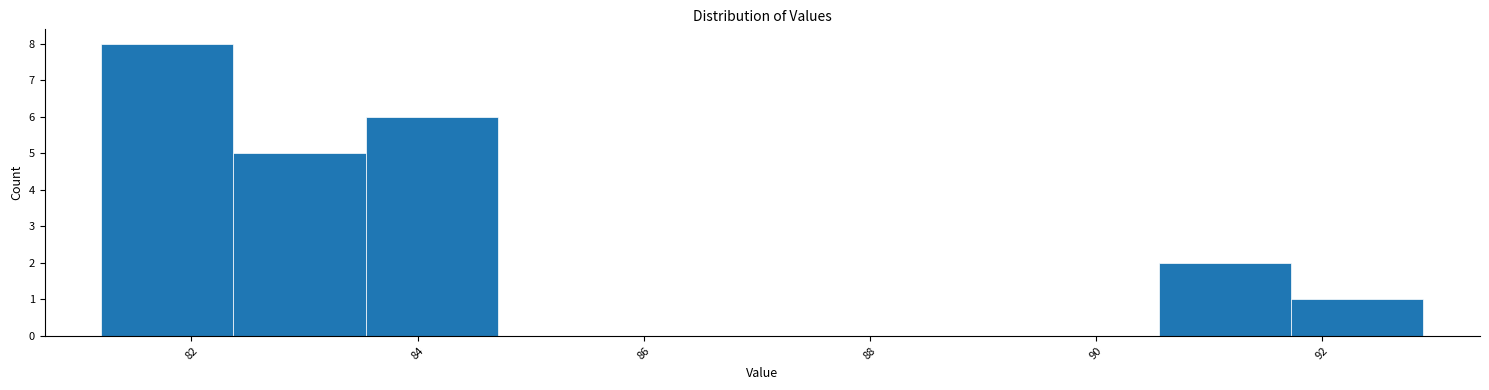

Reading left to right, transcribe this chart: for each bar, give the range it covers on the x-axis and its height. Neither the bar edges nor the heights are printed on the chart, so give them approximately, as read against the axes.

81.2 to 82.4: 8
82.4 to 83.6: 5
83.6 to 84.8: 6
84.8 to 85.8: 0
85.8 to 87.0: 0
87.0 to 88.2: 0
88.2 to 89.4: 0
89.4 to 90.6: 0
90.6 to 91.8: 2
91.8 to 93.0: 1